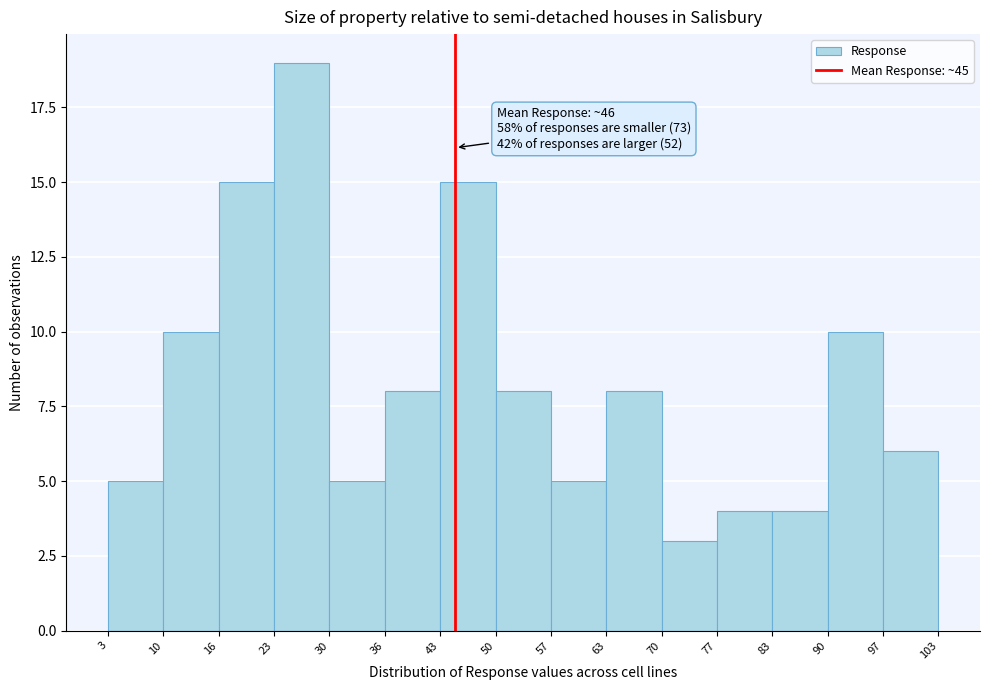

Over which range of the x-axis is the bar tallest?

23 to 30